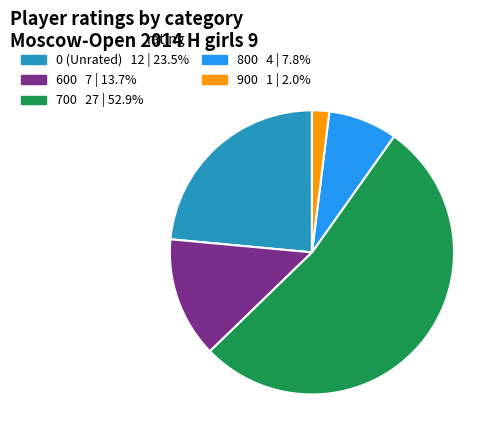

Which slice is the smallest?

900